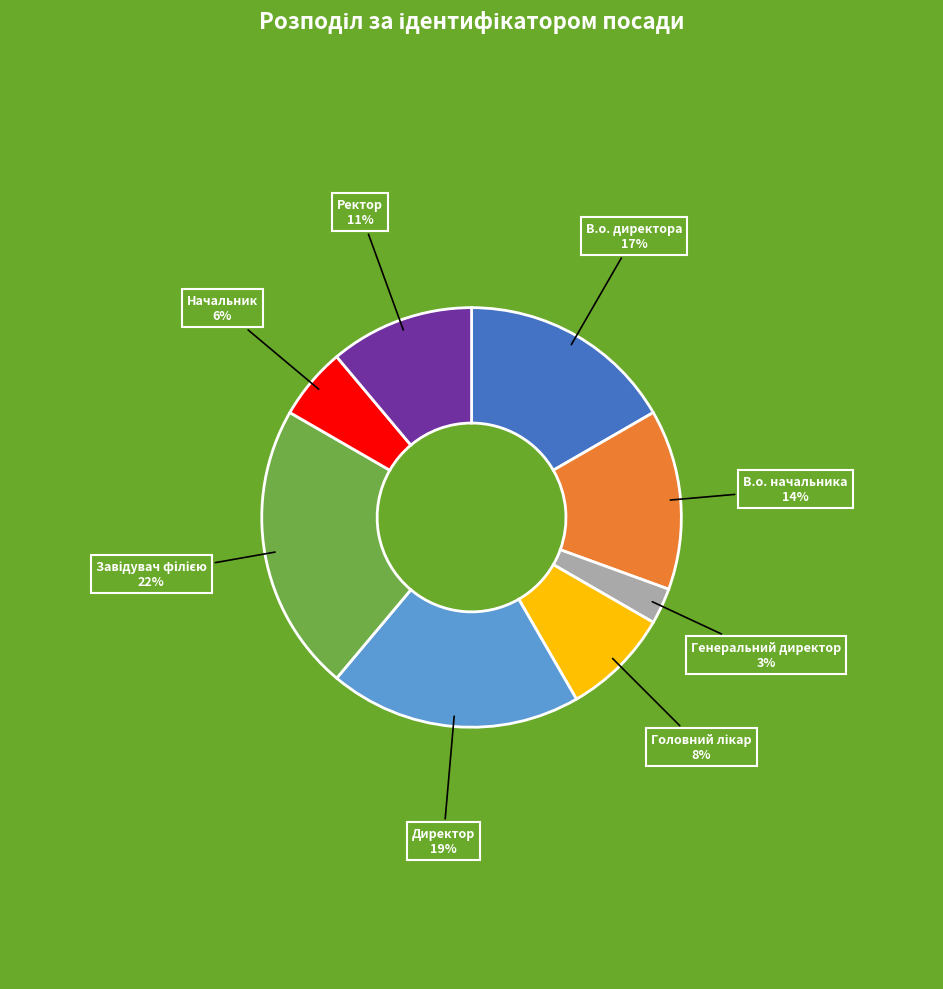

Between Ректор and В.о. директора, which is larger?

В.о. директора